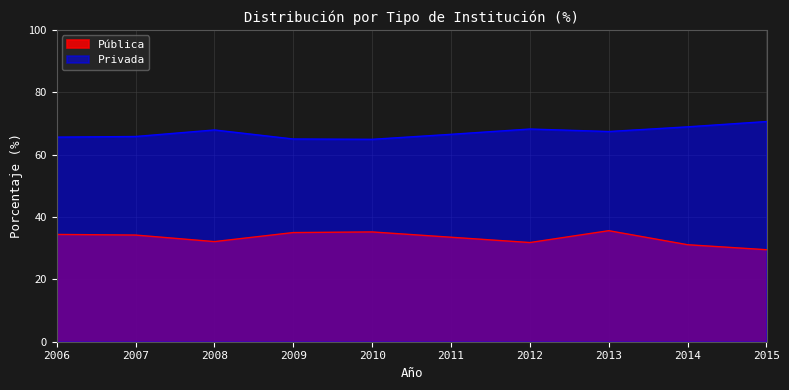

What is the difference between the maximum and second lowest values in the Pública series?

4.5